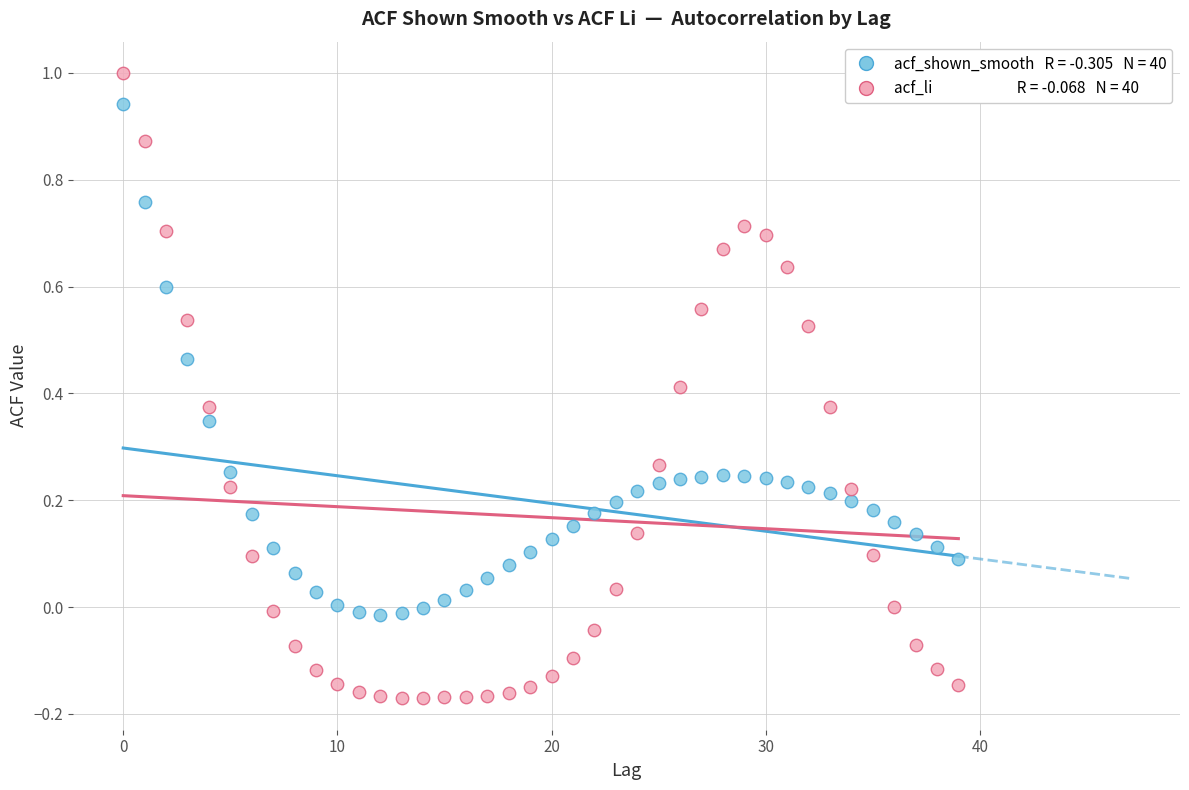

Across all data points, what is the range of Y values (max minus min)?

1.2